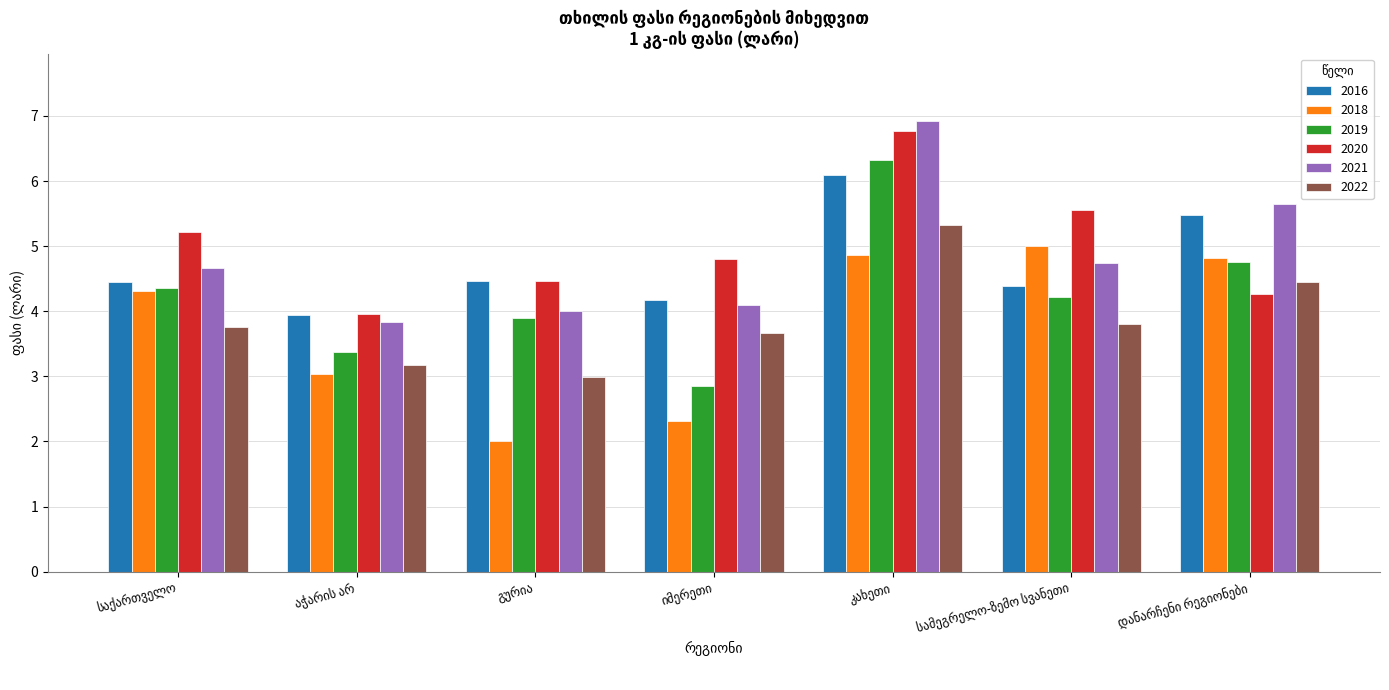

What is the minimum value for 2018?

2.0